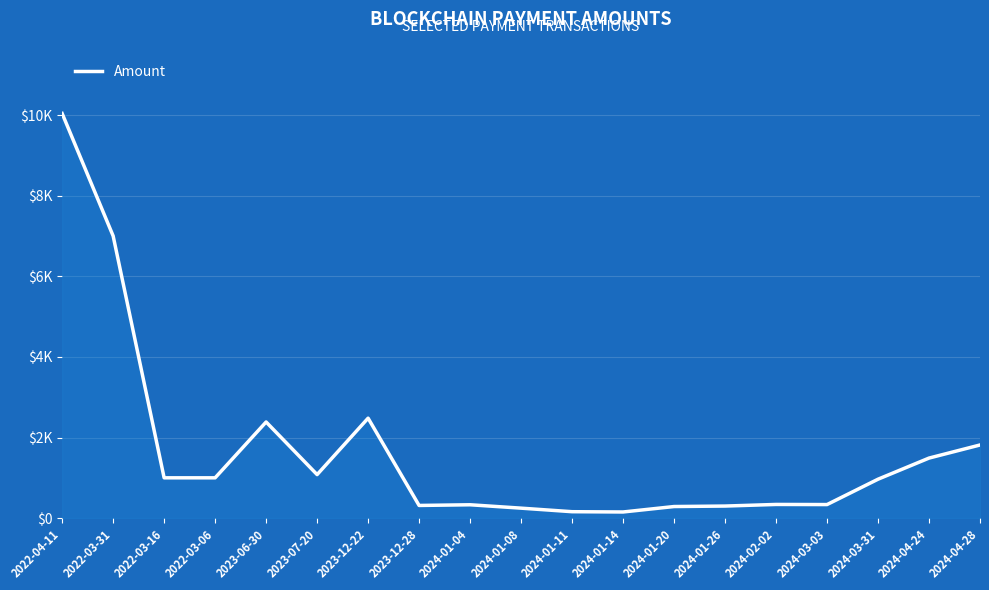

At which label does the data first exceed 965?

2022-04-11